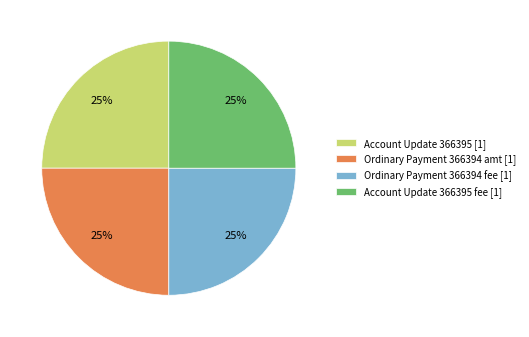

To the nearest percent, what is the difference between the largest and smallest slice percentages?

0%